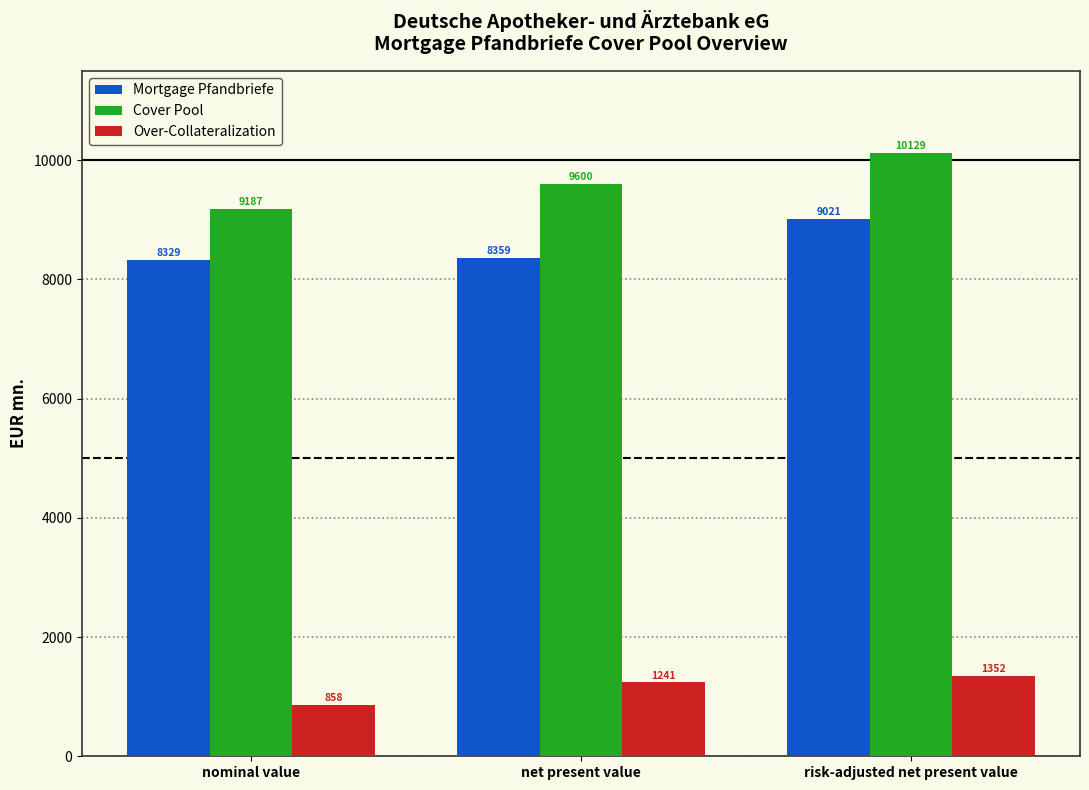

Between nominal value and net present value, which series saw the biggest shift?

Cover Pool